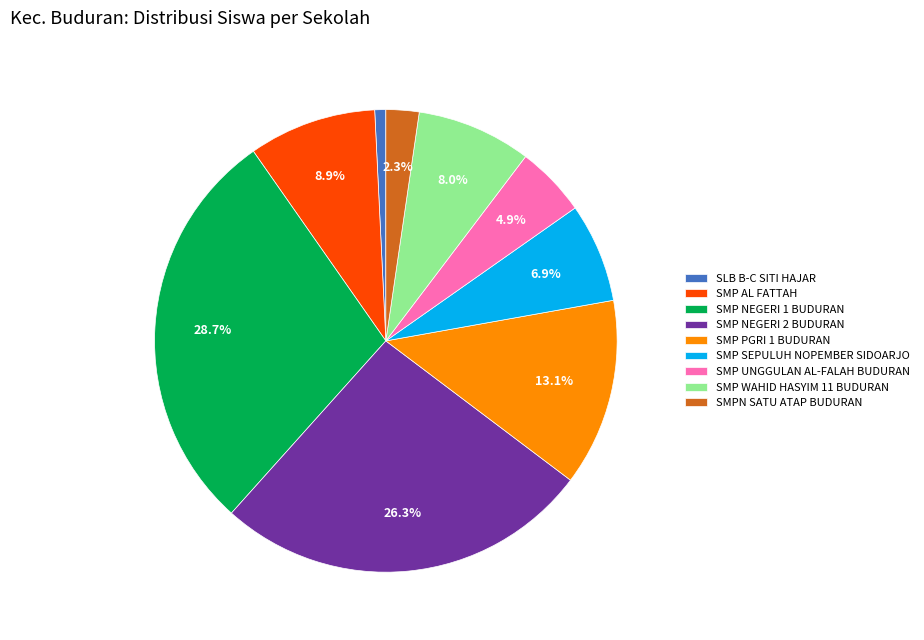

What percentage is the SMP WAHID HASYIM 11 BUDURAN slice, to the nearest percent?

8%